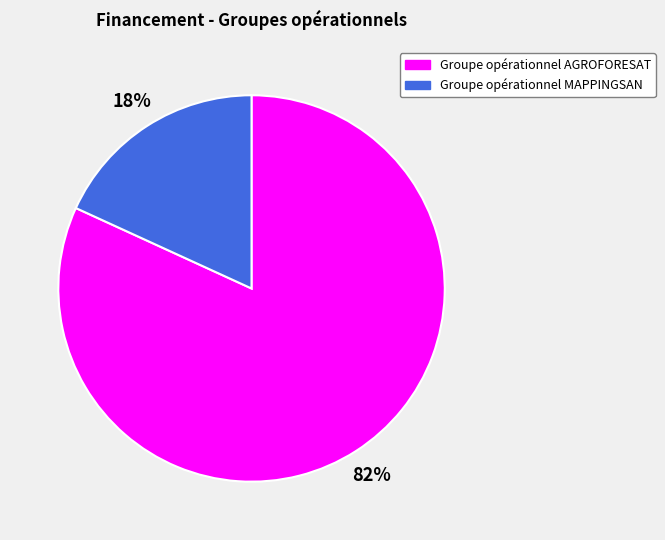

Combined, do Groupe opérationnel AGROFORESAT and Groupe opérationnel MAPPINGSAN account for over 50%?

Yes